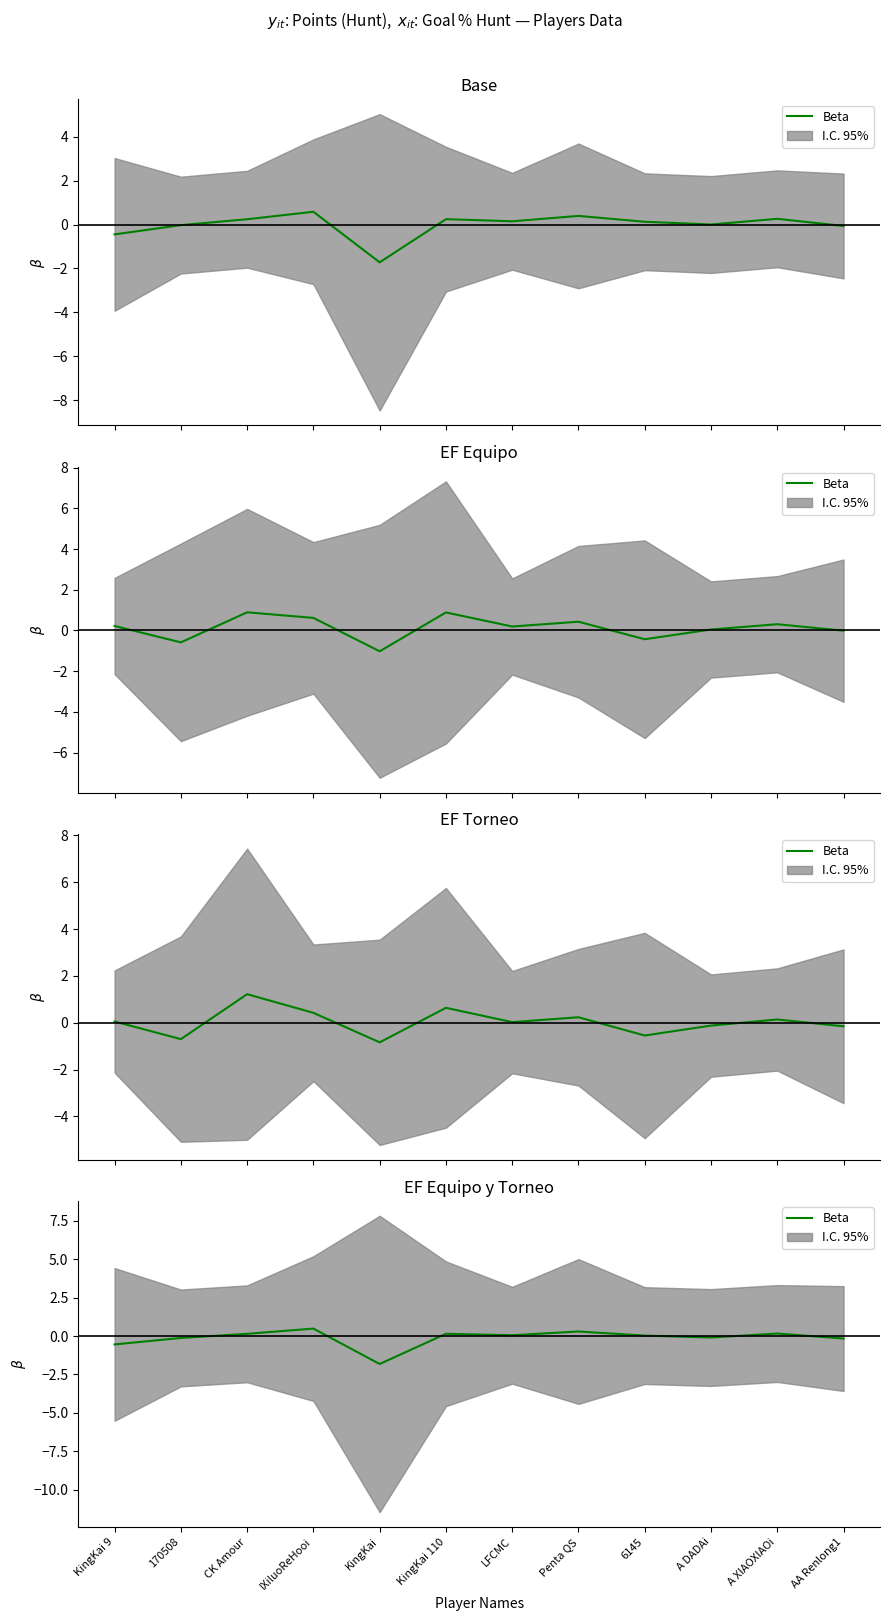

What is the sum of all values?

-1.5